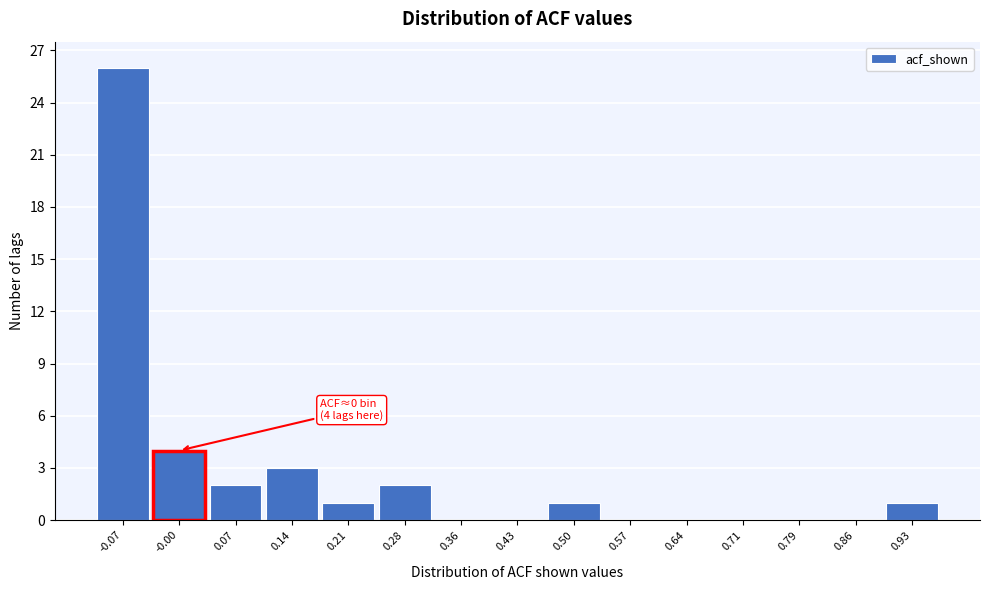

Reading left to right, list all the values displayed in this chart.

-0.07=26	-0.00=4	0.07=2	0.14=3	0.21=1	0.28=2	0.36=0	0.43=0	0.50=1	0.57=0	0.64=0	0.71=0	0.79=0	0.86=0	0.93=1